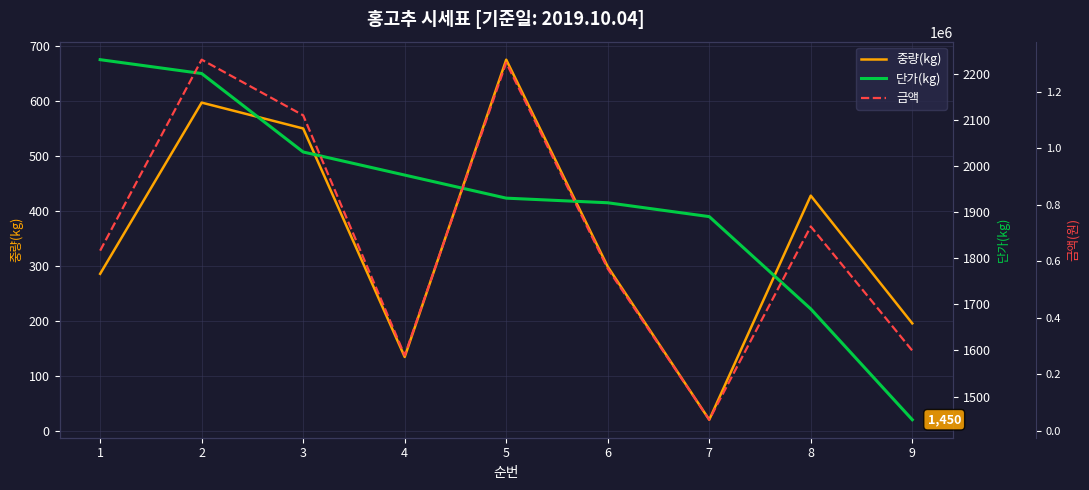

Reading left to right, what are all the values shown in this chart?

중량(kg): 1=286	2=597	3=550	4=135	5=675	6=299	7=21	8=428	9=196
단가(kg): 1=2230	2=2200	3=2030	4=1980	5=1930	6=1920	7=1890	8=1690	9=1450
금액: 1=637780	2=1313400	3=1116500	4=267300	5=1302750	6=574080	7=39690	8=723320	9=284200